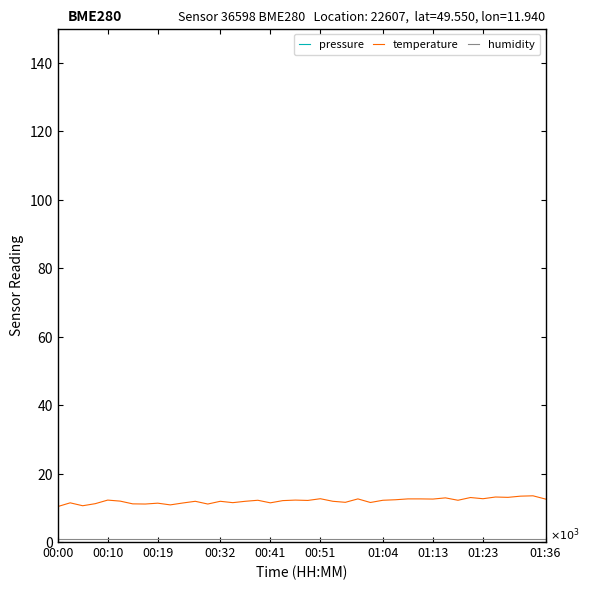

How many lines are shown in the chart?

3